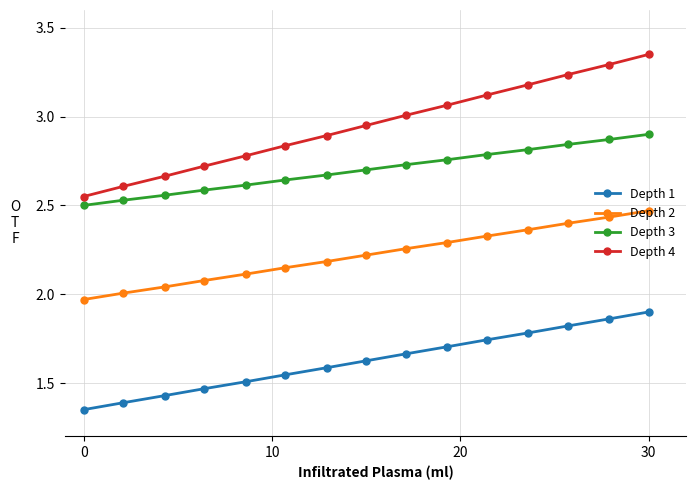

True or false: Depth 4 and Depth 2 cross at least once.

False